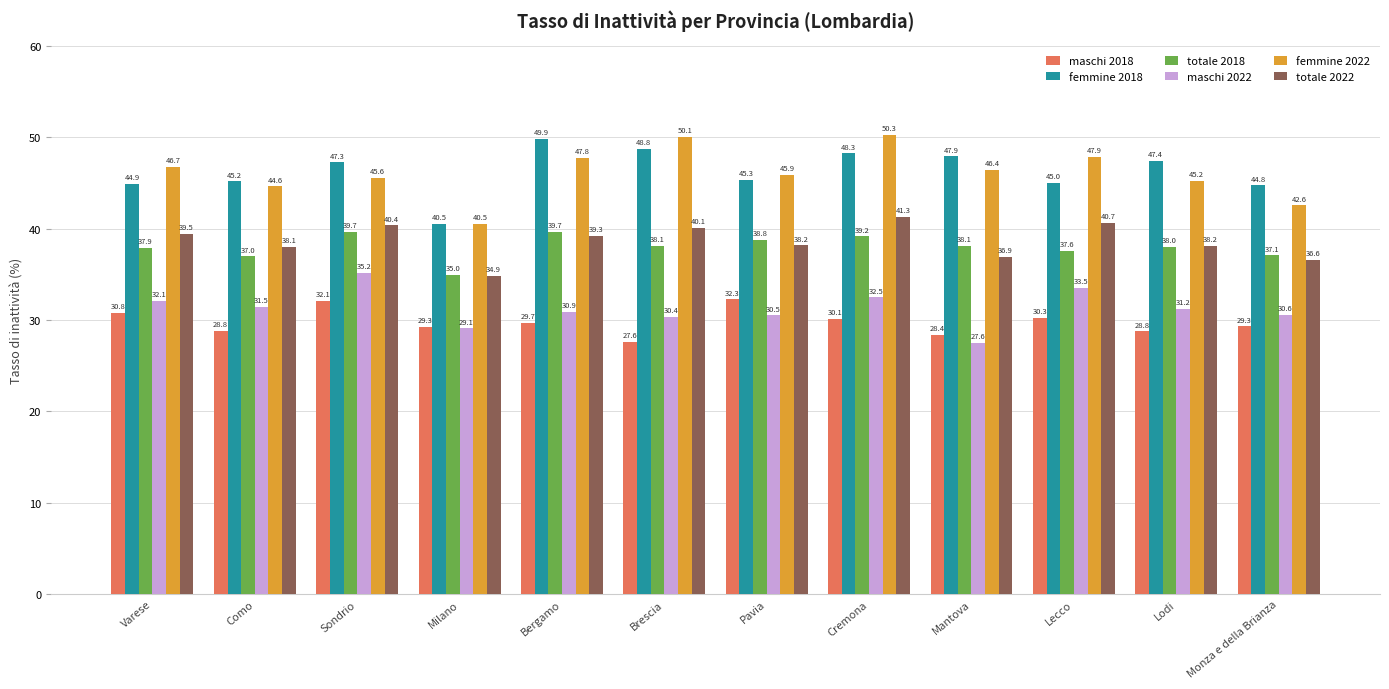

Rank the categories by femmine 2022 value from highest to lowest.

Cremona, Brescia, Lecco, Bergamo, Varese, Mantova, Pavia, Sondrio, Lodi, Como, Monza e della Brianza, Milano